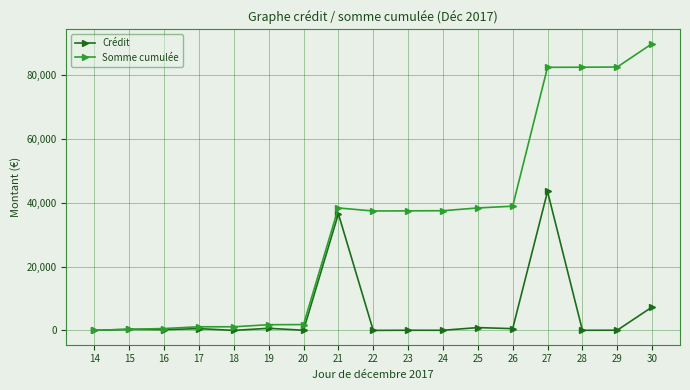

Rank the series at 26 from highest to lowest value.

Somme cumulée, Crédit